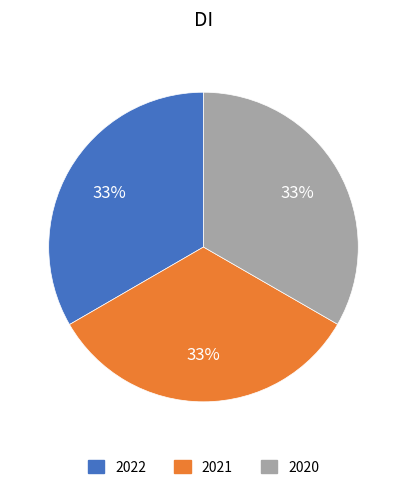

Is there a majority slice in this chart?

No